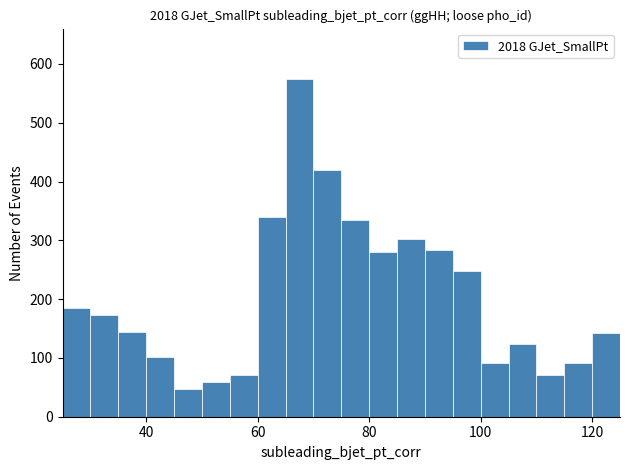

Read against the x-axis, roughly where is the centre of the tallest bar?

68